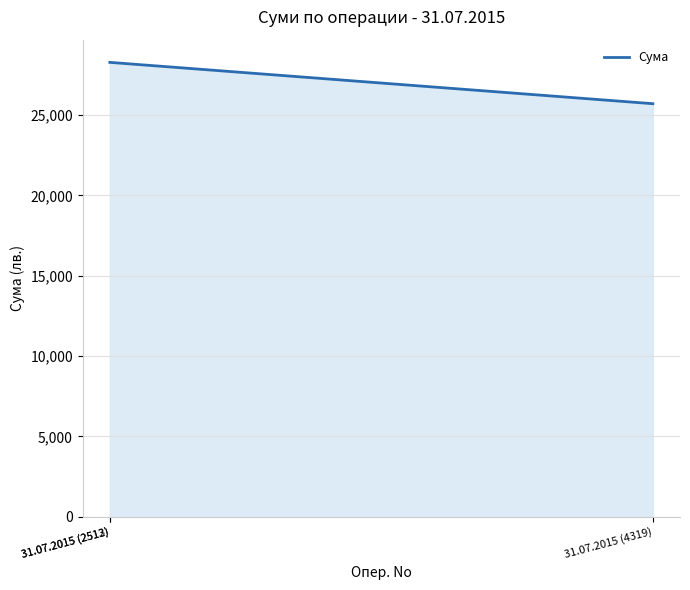

True or false: the data shows 37665.7 at 31.07.2015 (4319).

False